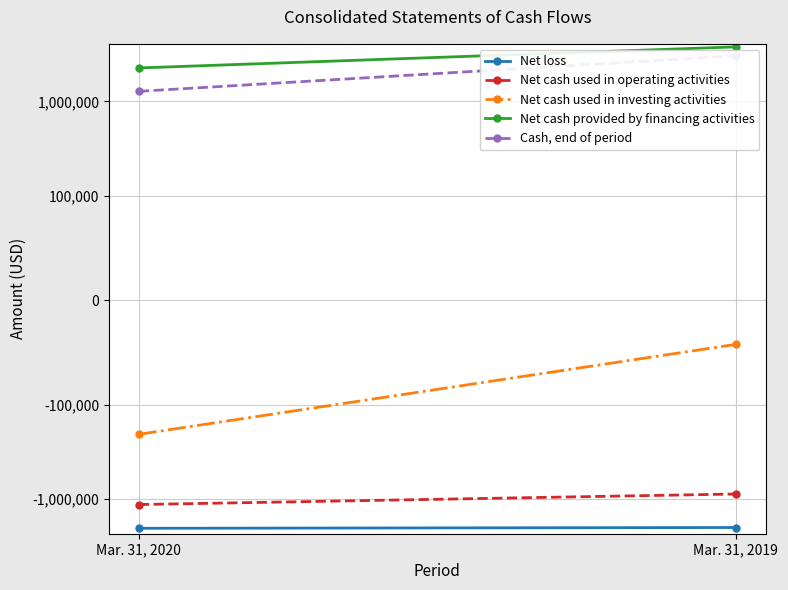

What is the difference between the maximum and minimum values in the Cash, end of period series?

1783613